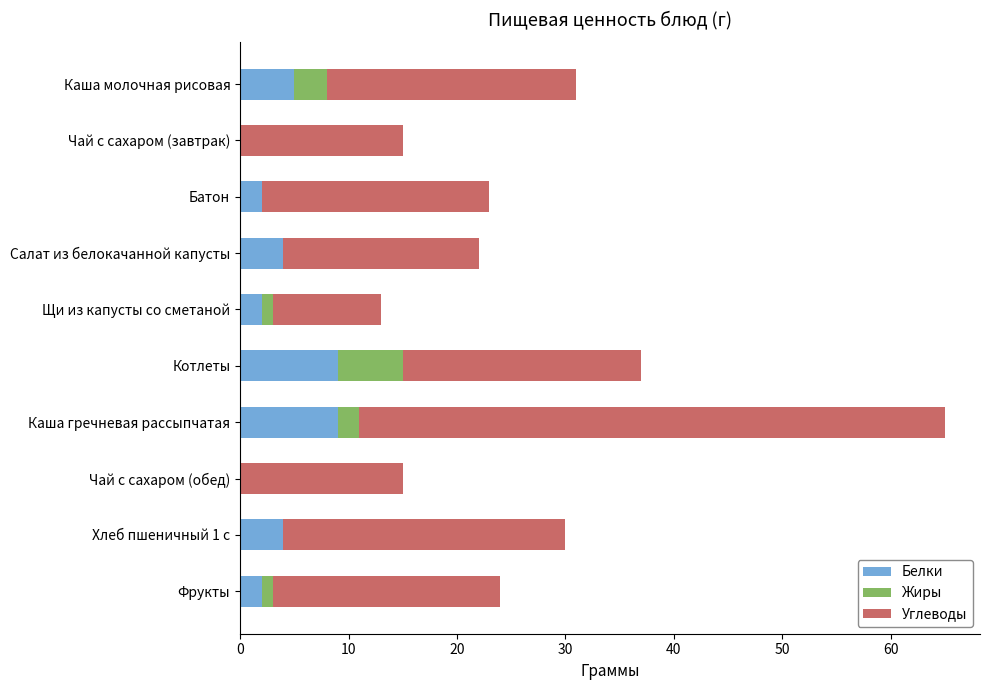

What is the sum of all Белки values?

37